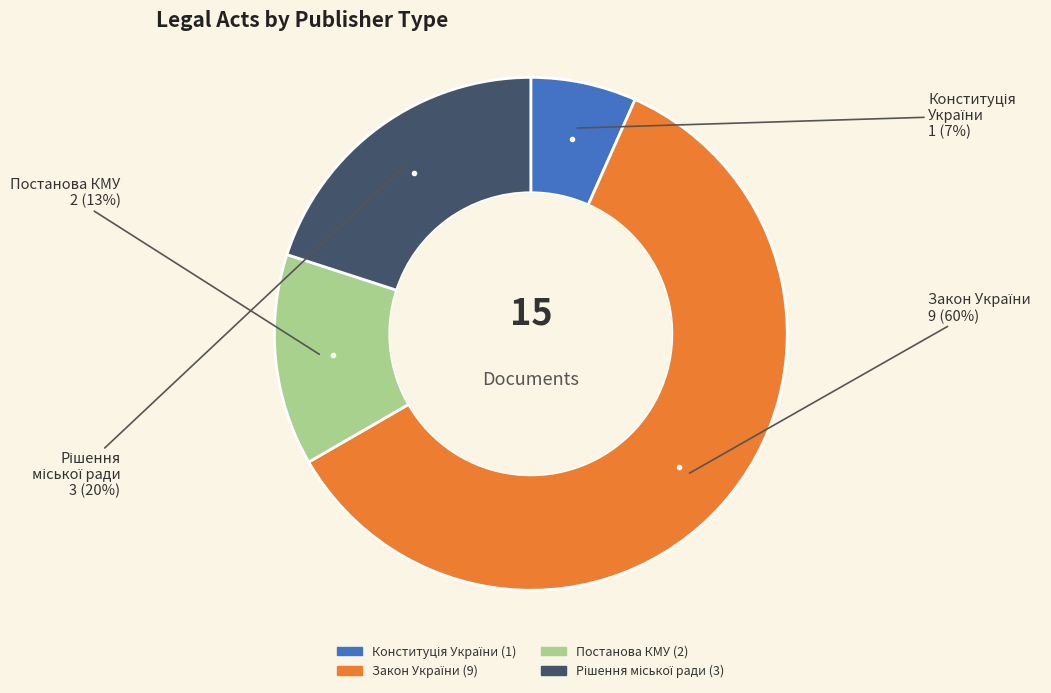

To the nearest percent, what is the difference between the largest and smallest slice percentages?

53%